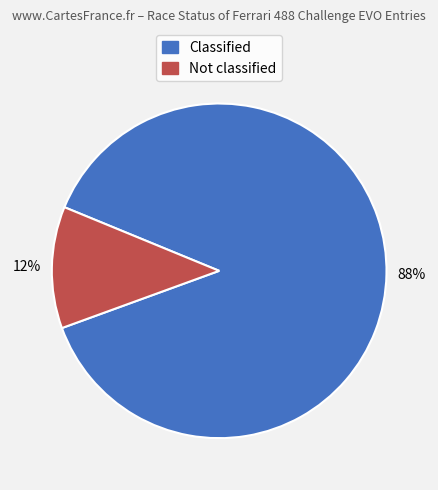

Between Not classified and Classified, which is larger?

Classified